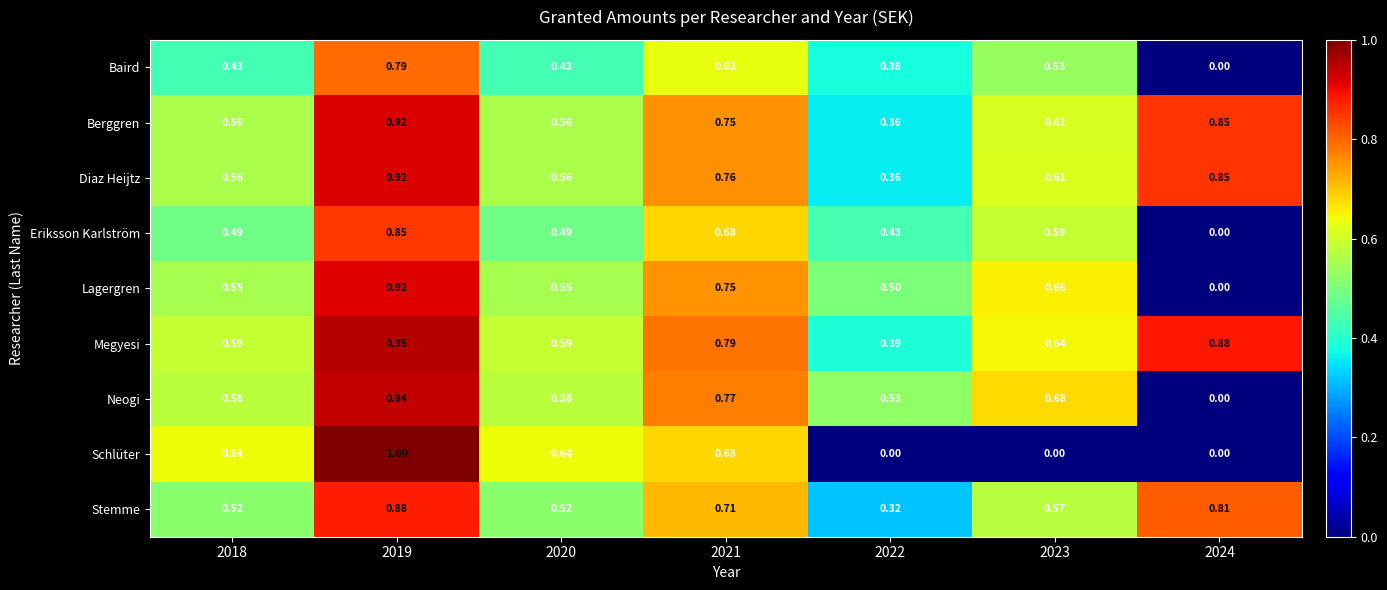

At how many categories does at least one series exceed 0?

7